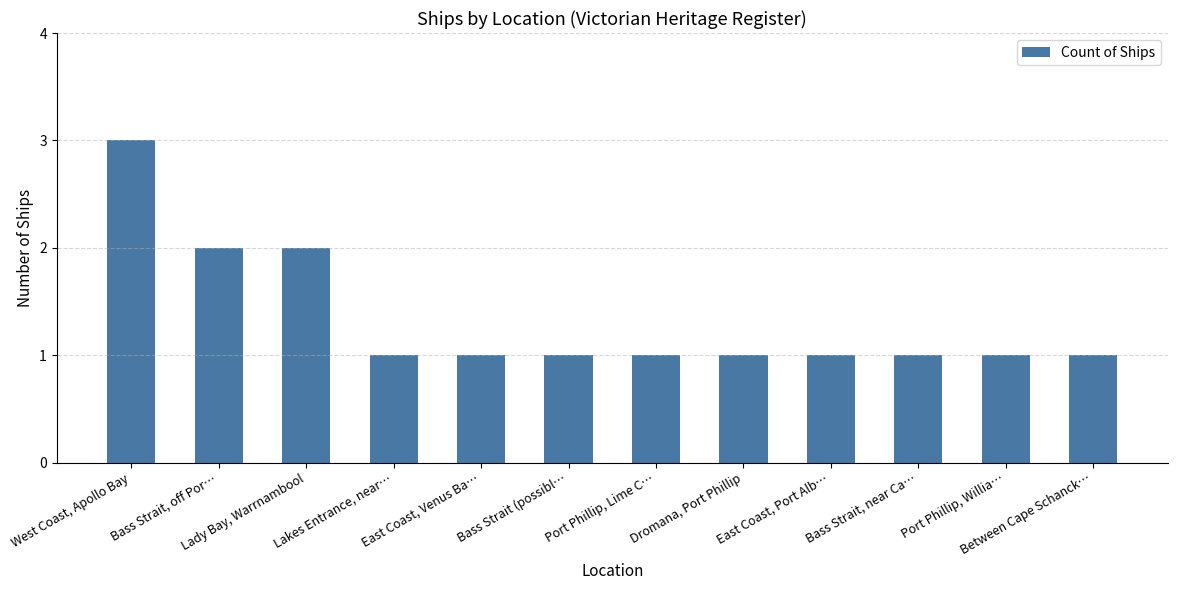

Count the values in the range 1 to 2.

11